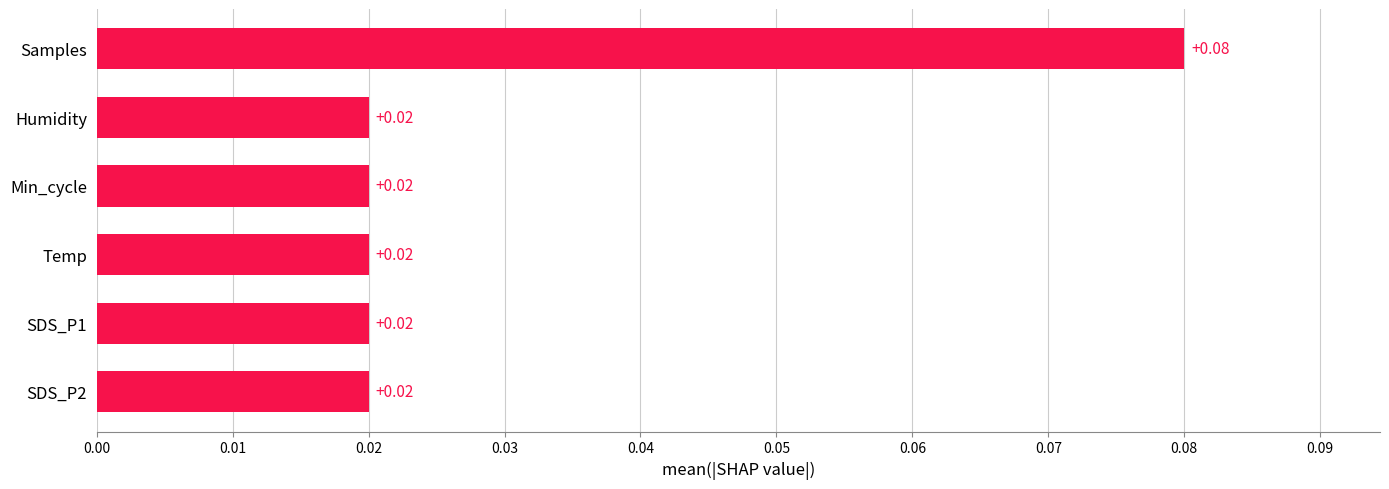

Between SDS_P2 and Samples, which is larger?

Samples